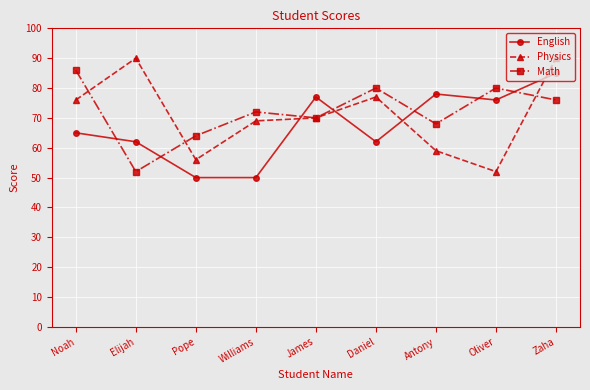

Read the English value at Pope.

50